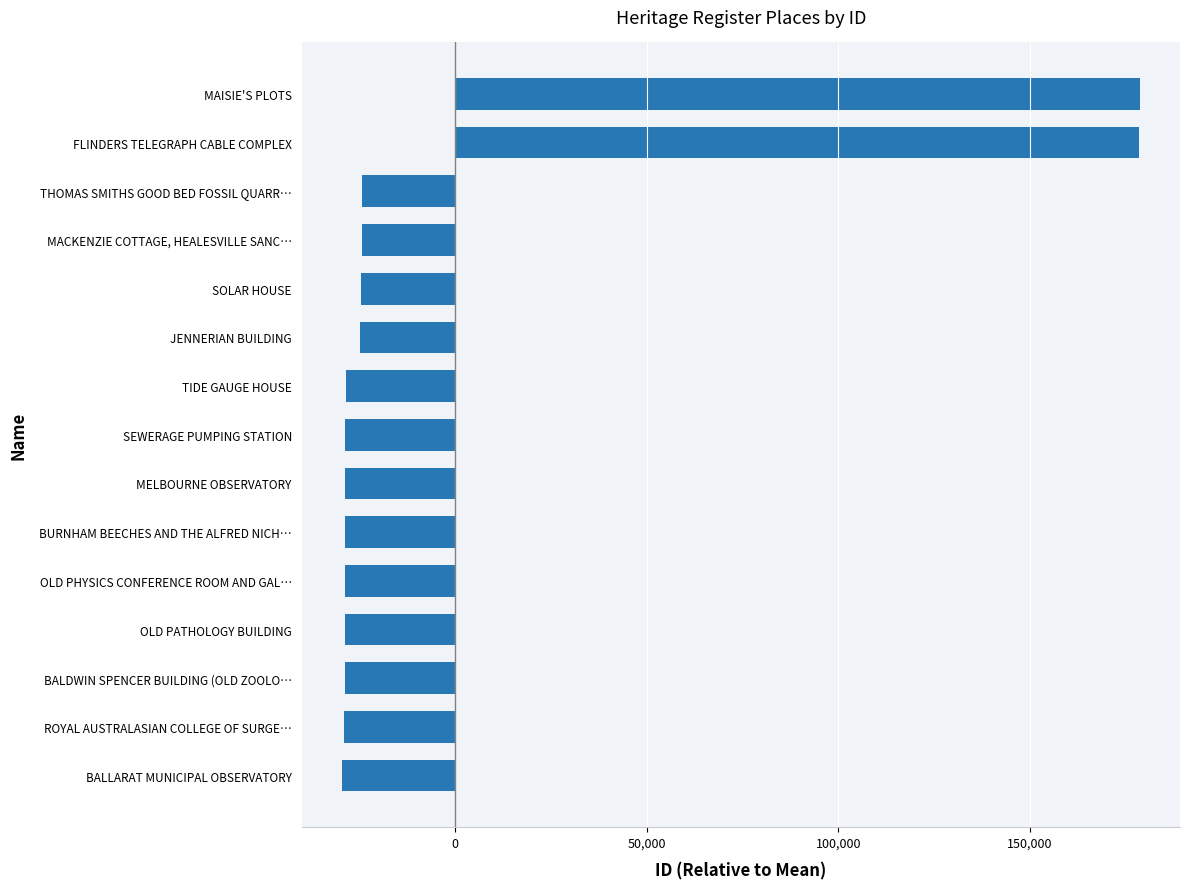

Which has a higher value, FLINDERS TELEGRAPH CABLE COMPLEX or THOMAS SMITHS GOOD BED FOSSIL QUARR…?

FLINDERS TELEGRAPH CABLE COMPLEX